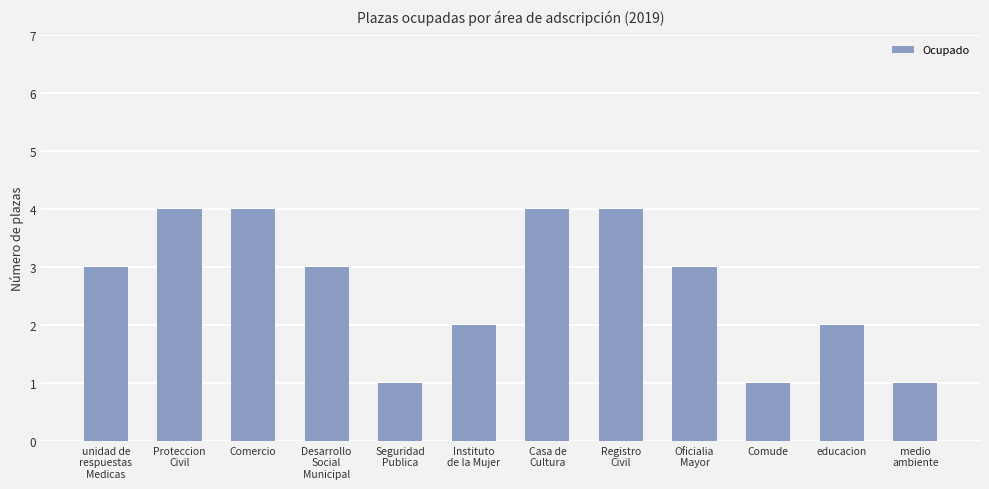

True or false: the data shows 3 at Instituto
de la Mujer.

False